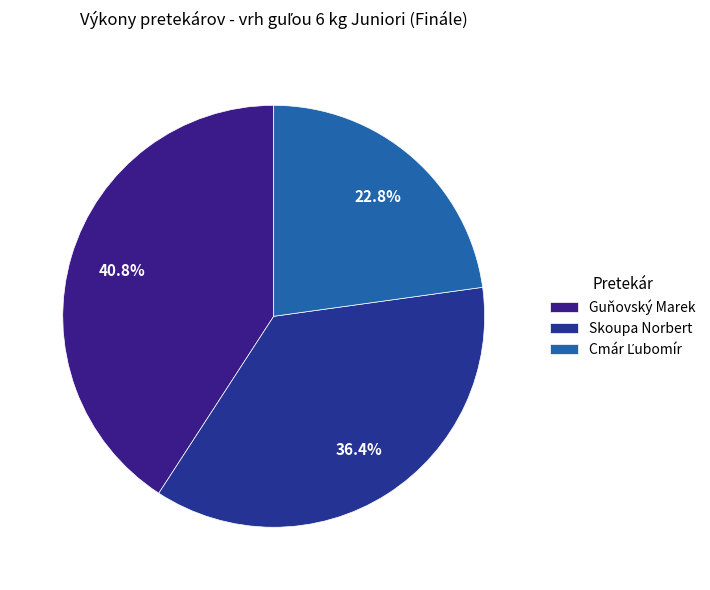

Which slice is the largest?

Guňovský Marek